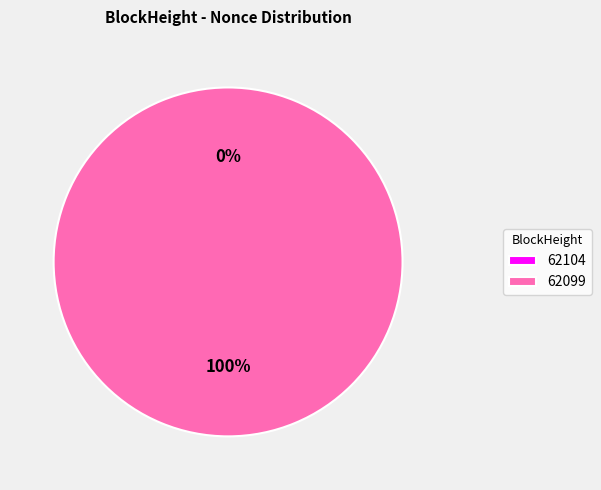

Which slice is the smallest?

62104